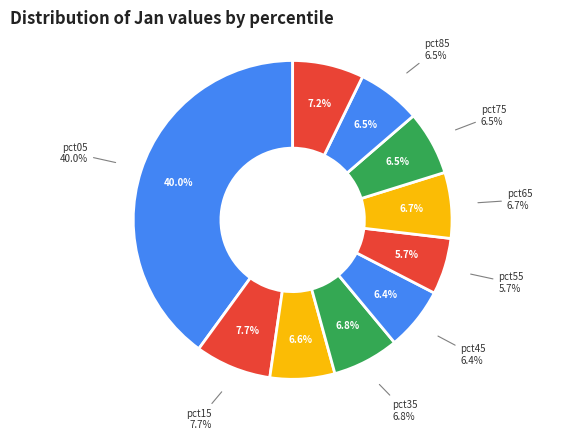

What is the smallest slice in the pie chart?

pct55